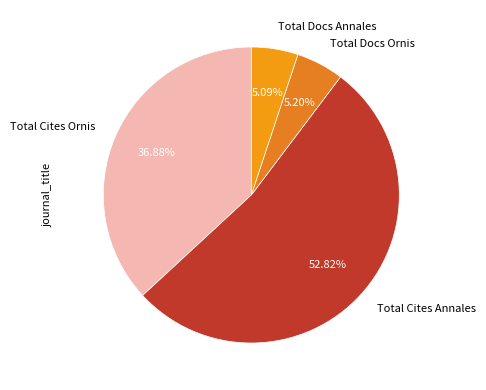

Approximately how many times larger is the value at Total Cites Annales compared to Total Docs Annales?

10.4